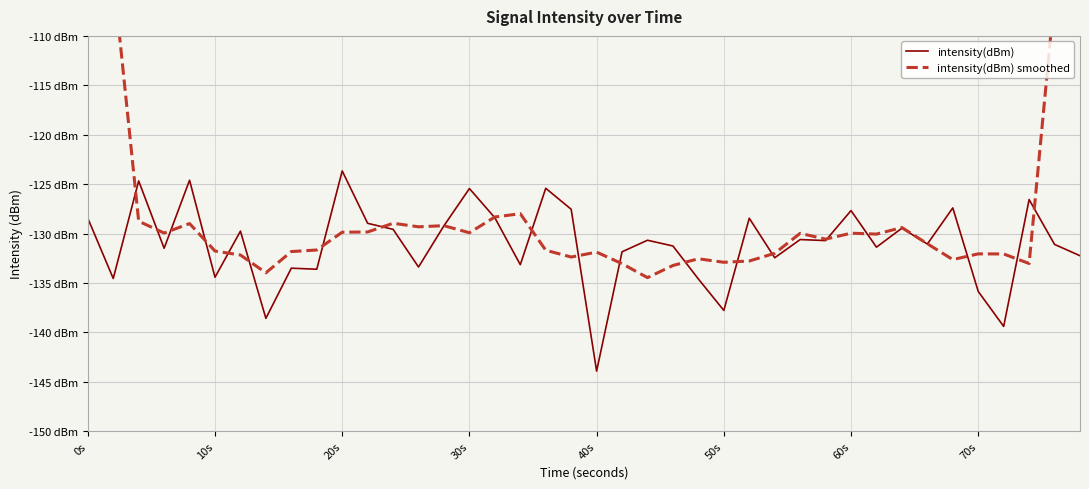

True or false: intensity(dBm) has more than 1 points higher than both neighbors.

True